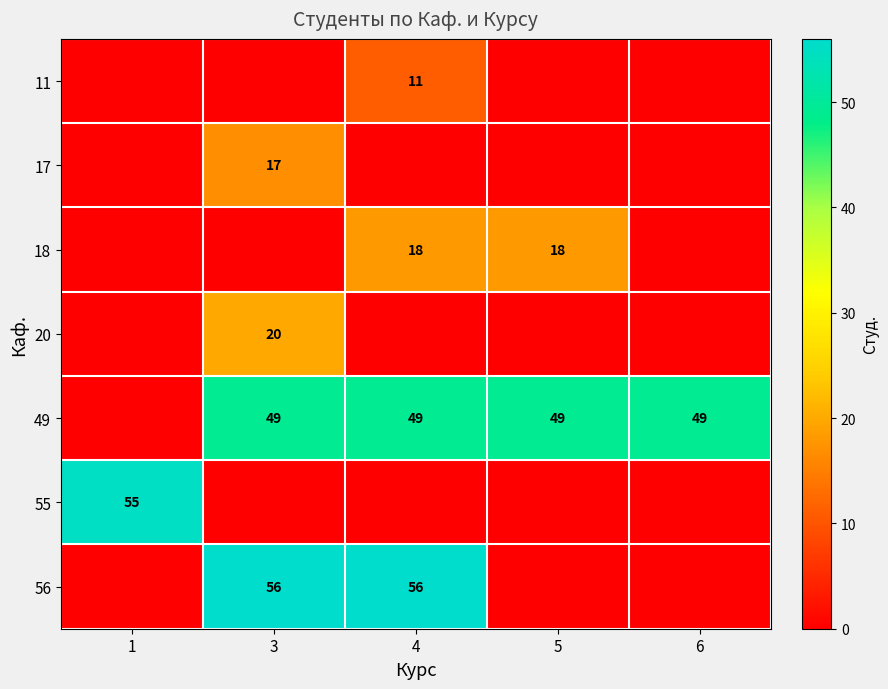

True or false: 56 has a value of 31 at 3.

False